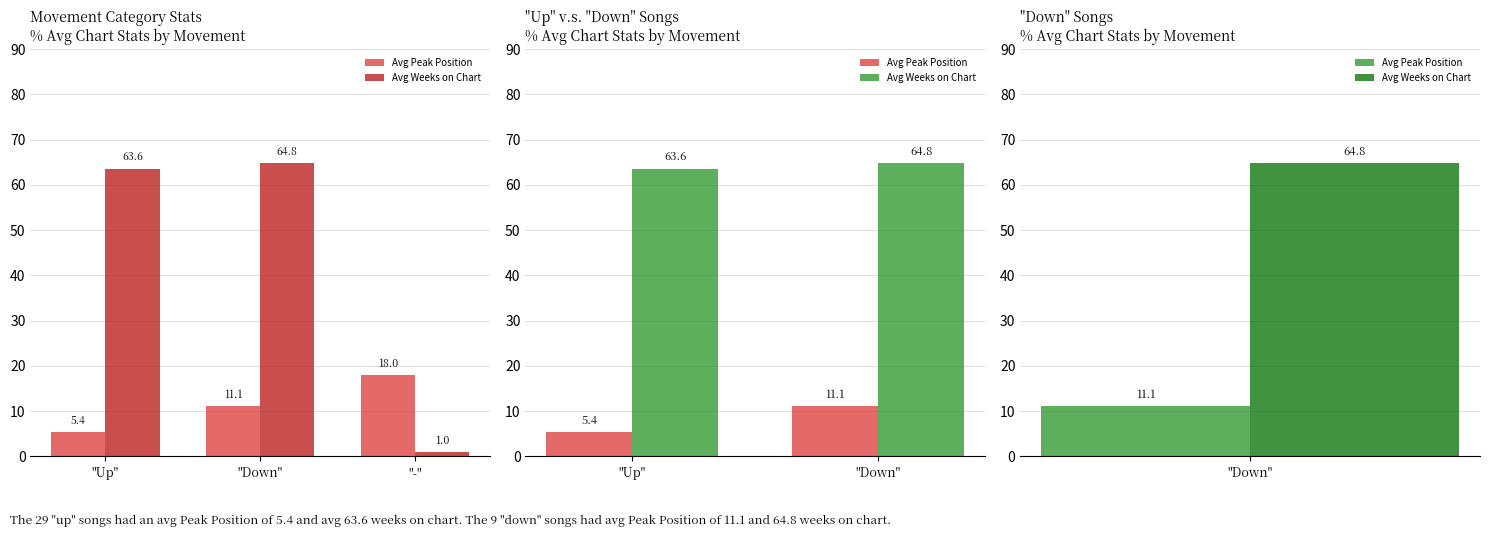

Which series changed the most between "Up" and "Down"?

Avg Peak Position